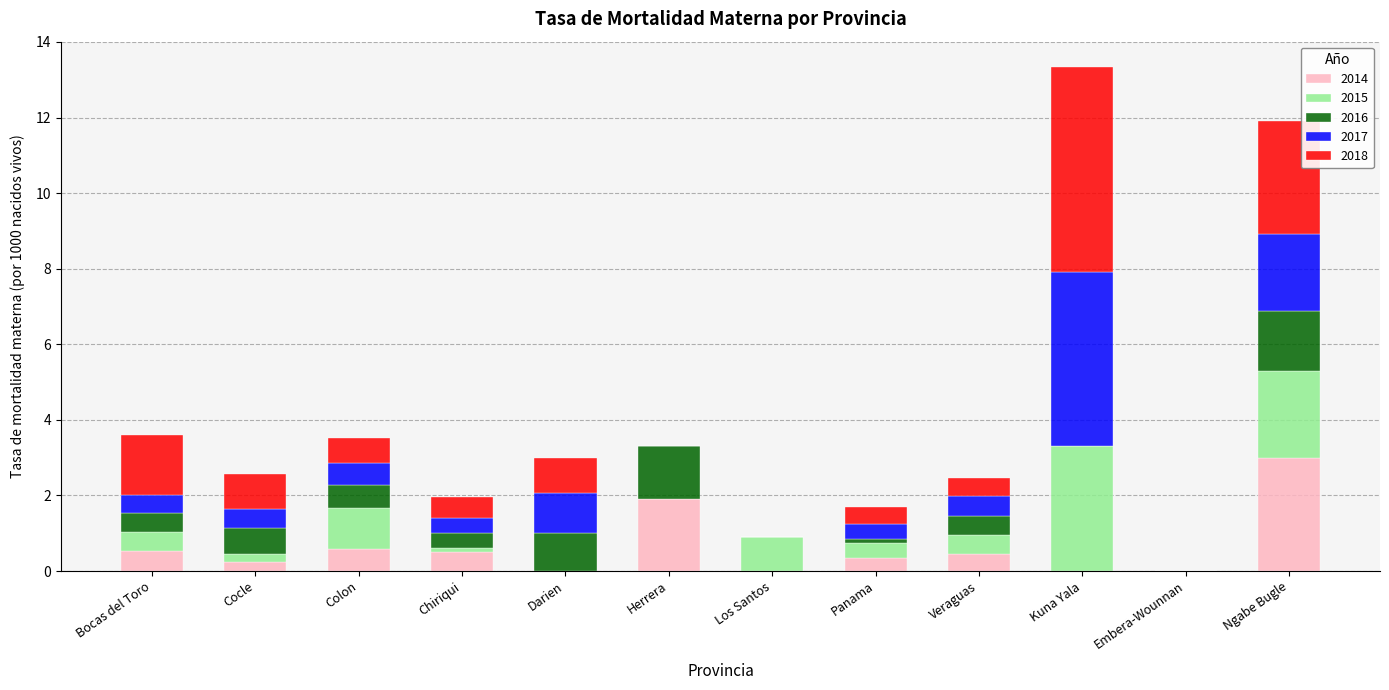

At which label does 2014 reach its peak?

Ngabe Bugle